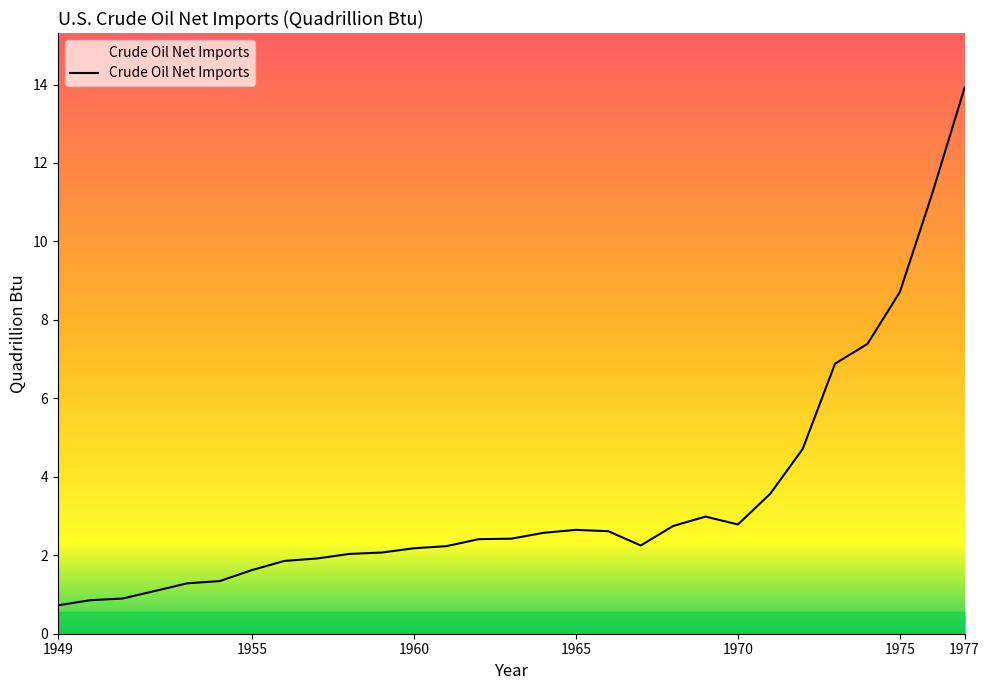

What is the greatest value displayed?

13.9